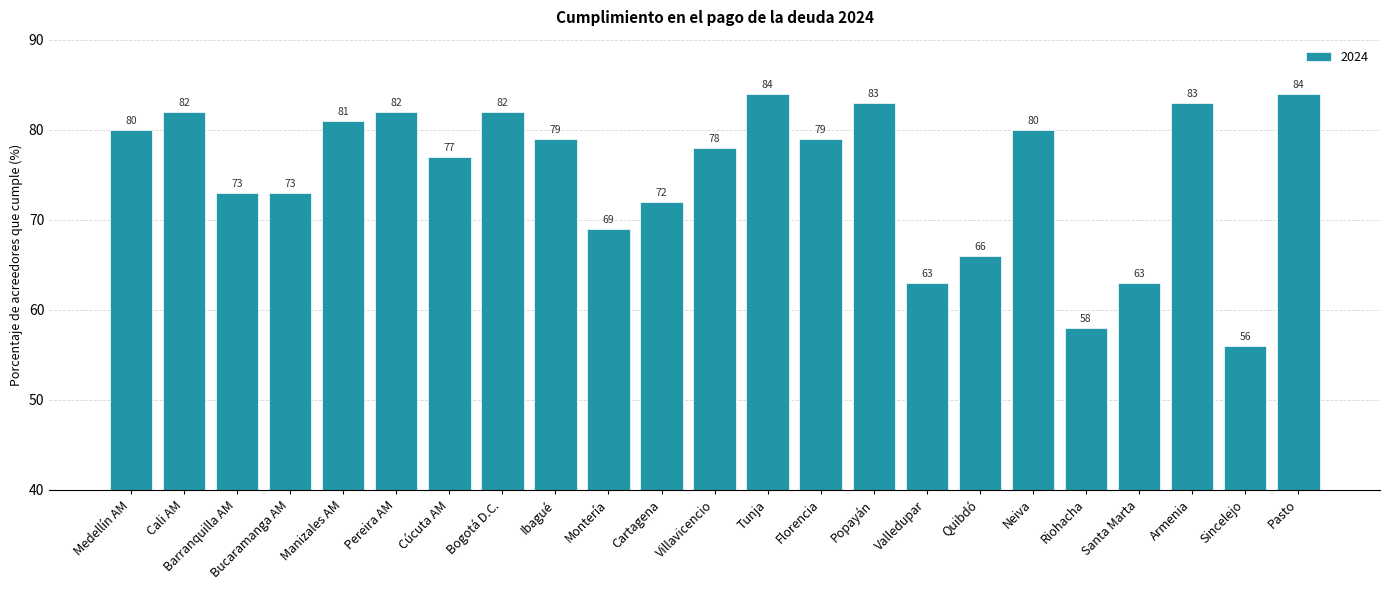

True or false: the data shows 79 at Florencia.

True